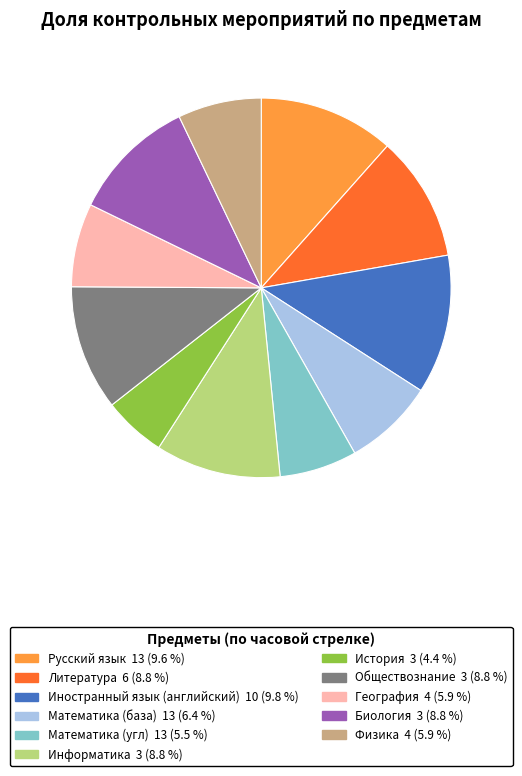

Between Математика (угл) and Литература, which is larger?

Литература